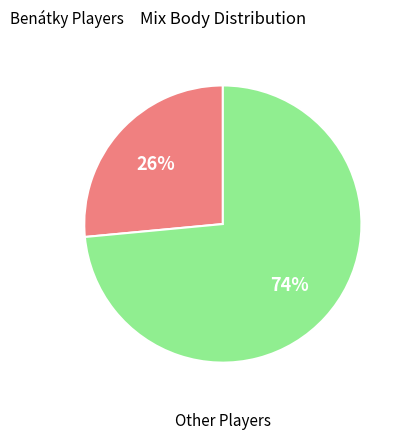

Is there any slice that represents more than half of the pie?

Yes